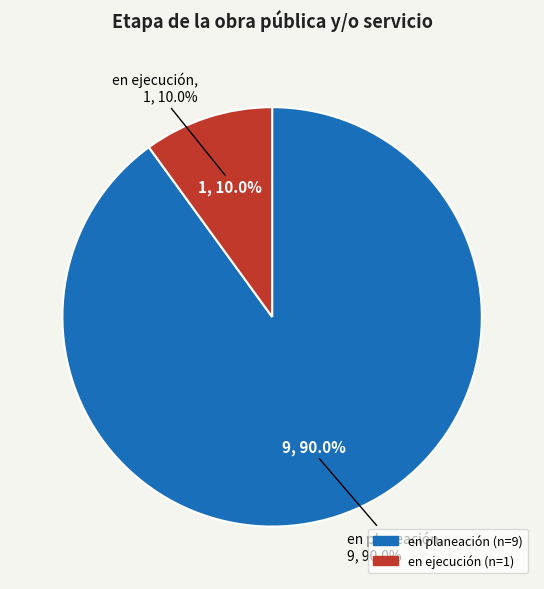

What is the change in value from en planeación to en ejecución?

-8